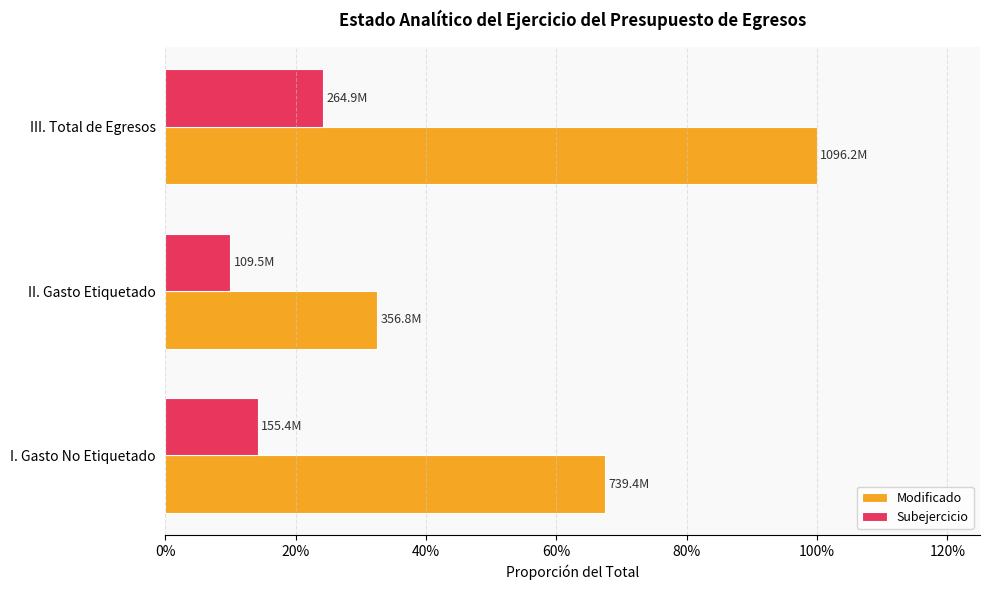

How many Modificado values are between 0 and 1?

3